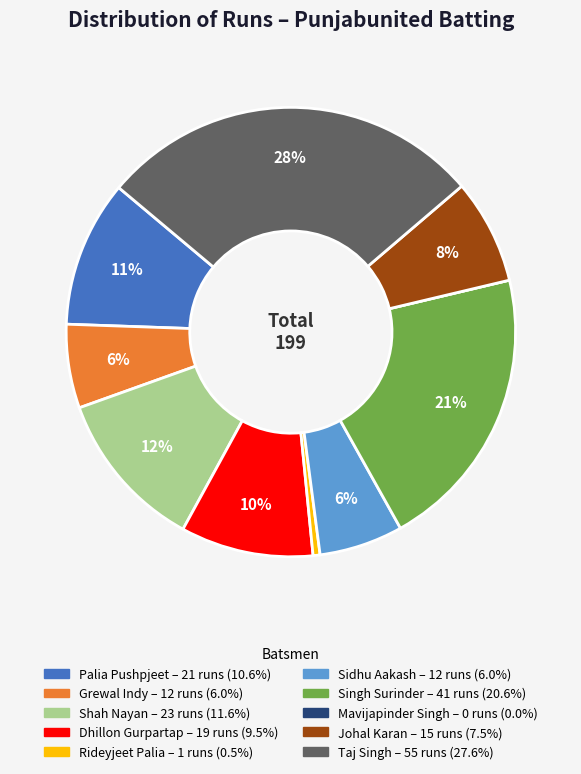

To the nearest percent, what portion does Palia Pushpjeet represent?

11%